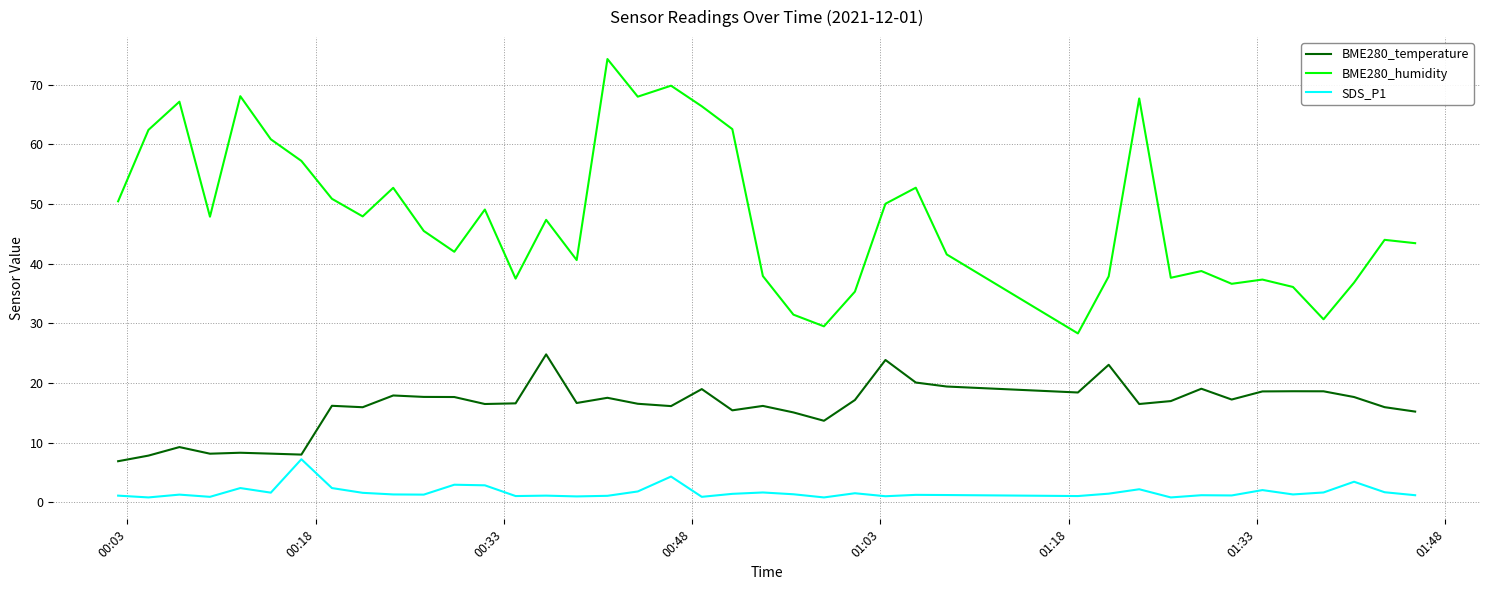

What is the greatest value displayed?

74.3